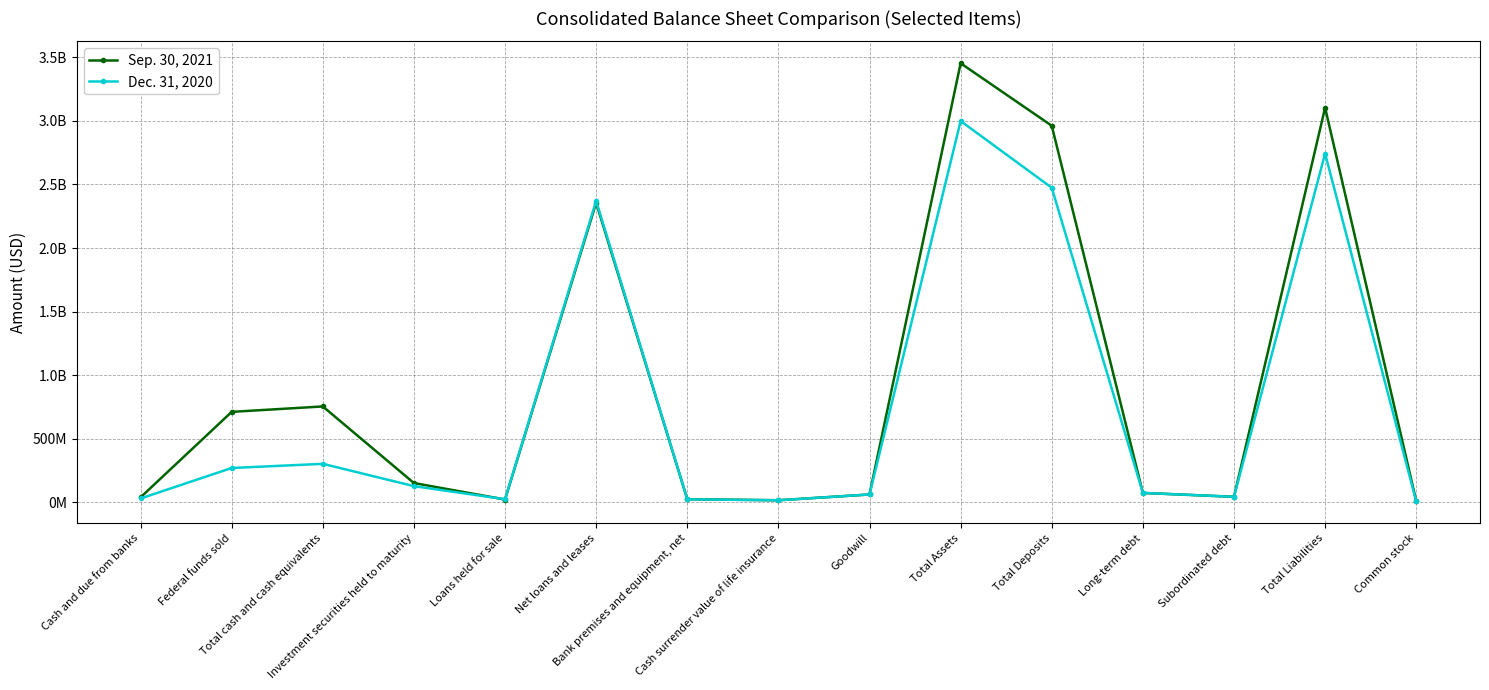

Does the chart have visible grid lines?

Yes